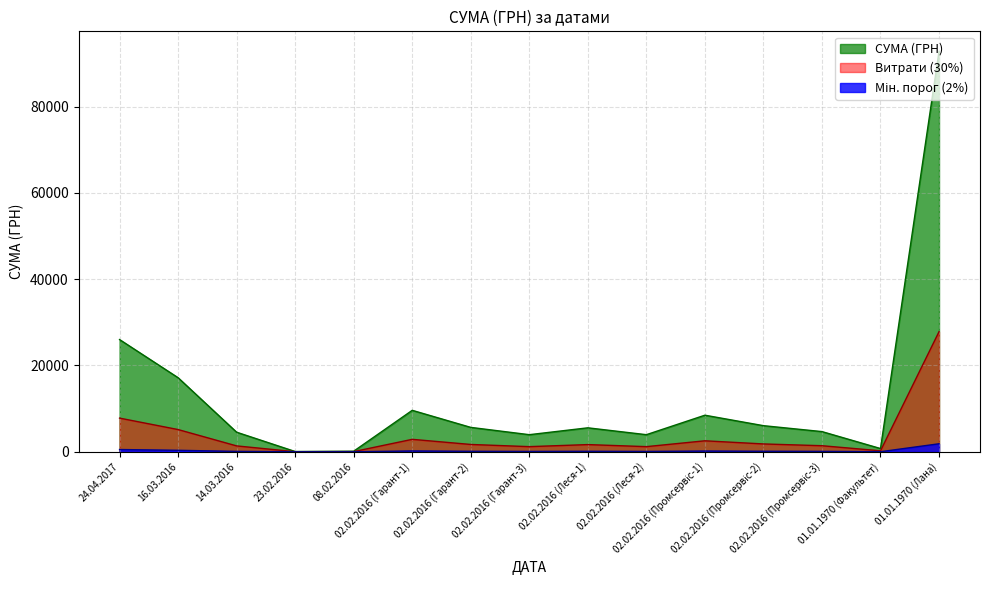

At which label does the data first exceed 1664?

24.04.2017